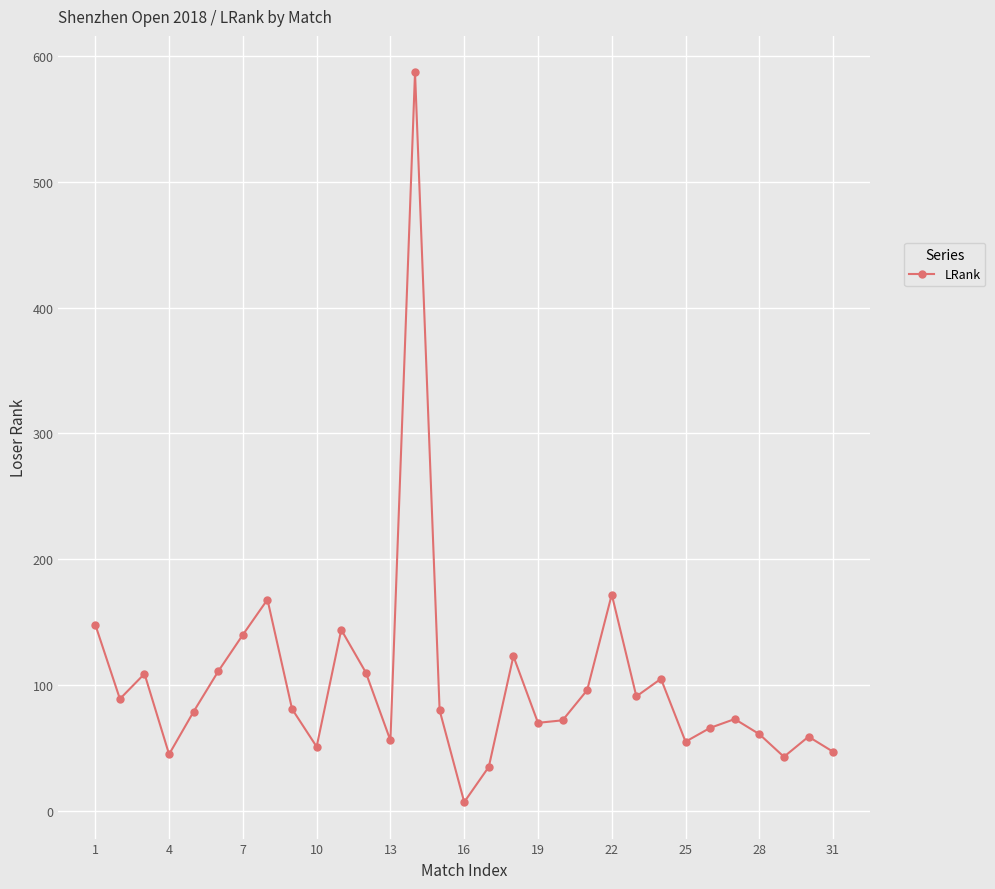

What is the average value?

102